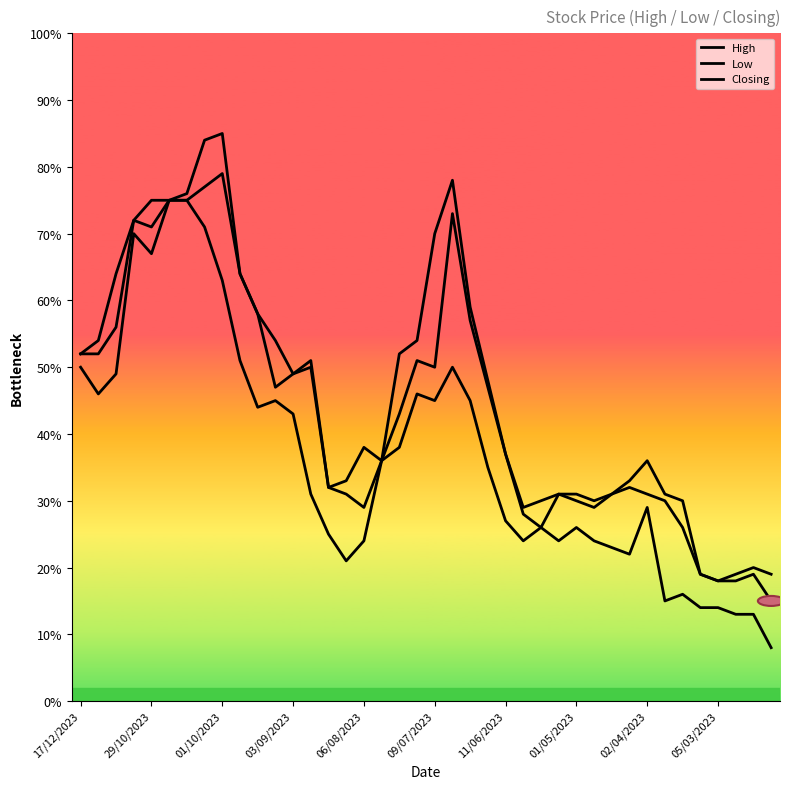

List the series in order of their peak value, highest first.

High, Closing, Low